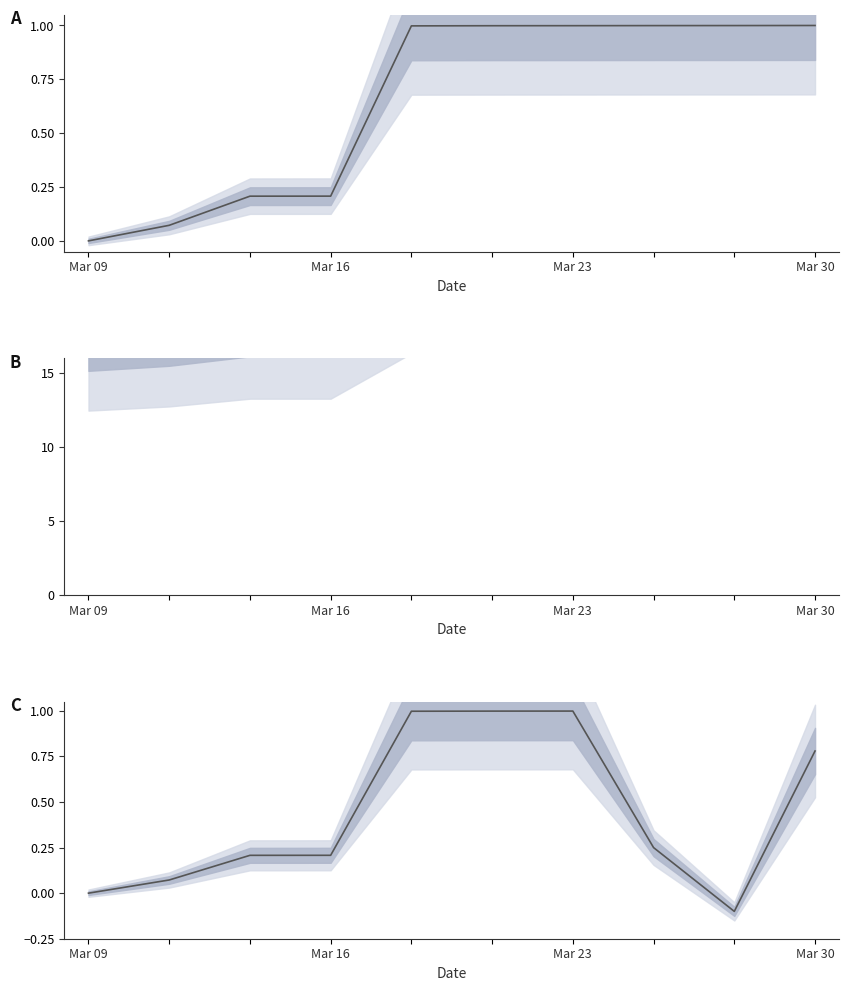

At which category does the data reach its first local valley?

8